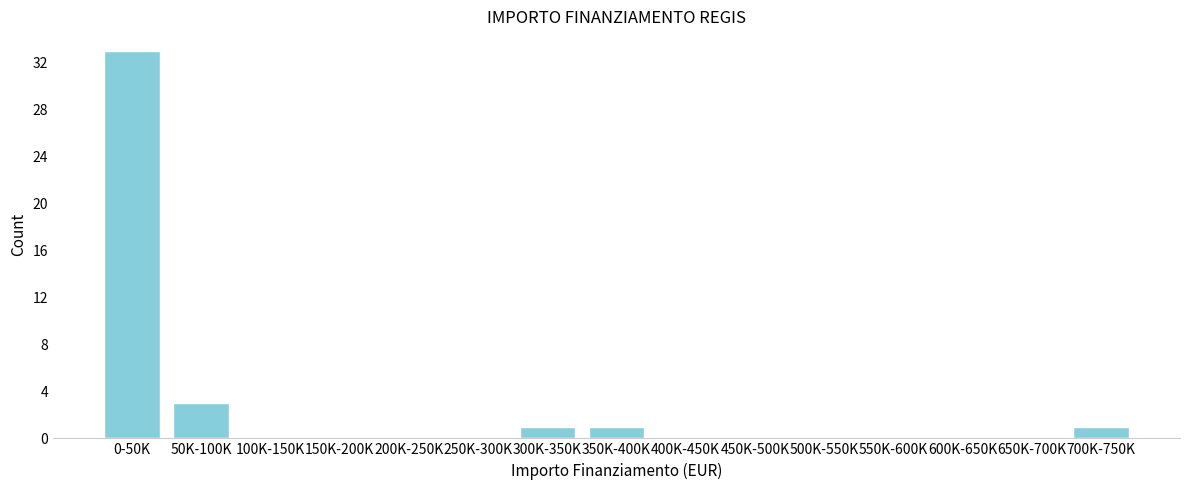

Reading left to right, extract all data points from this chart.

0-50K=33	50K-100K=3	100K-150K=0	150K-200K=0	200K-250K=0	250K-300K=0	300K-350K=1	350K-400K=1	400K-450K=0	450K-500K=0	500K-550K=0	550K-600K=0	600K-650K=0	650K-700K=0	700K-750K=1